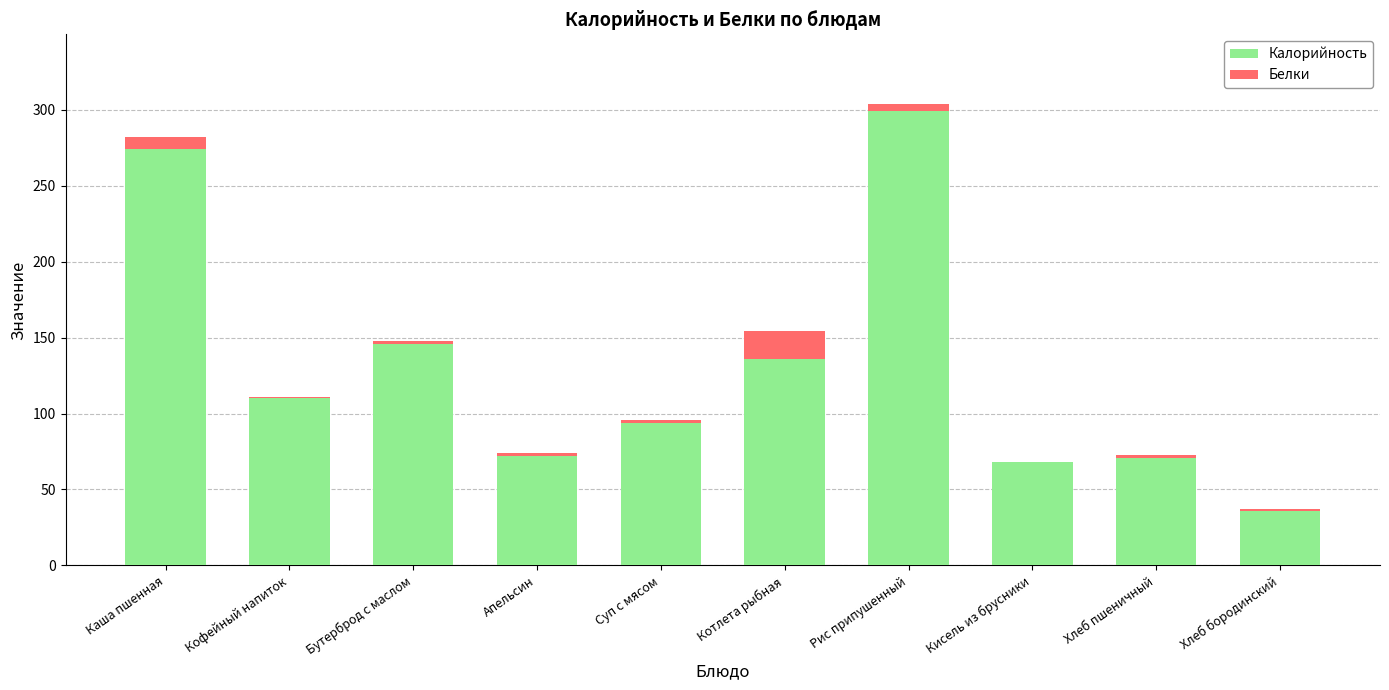

What is the highest value of the Калорийность series?

299